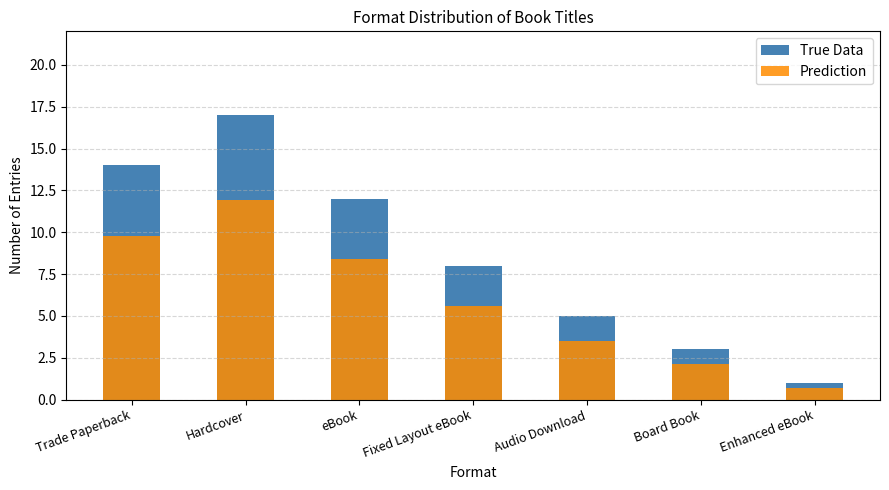

What is the lowest value of the Prediction series?

0.7